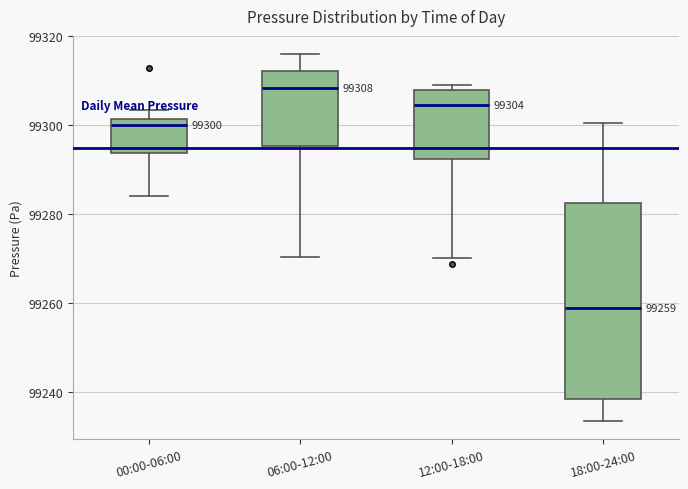

Which box is the tallest, from its lower edge to its upper edge?

18:00-24:00